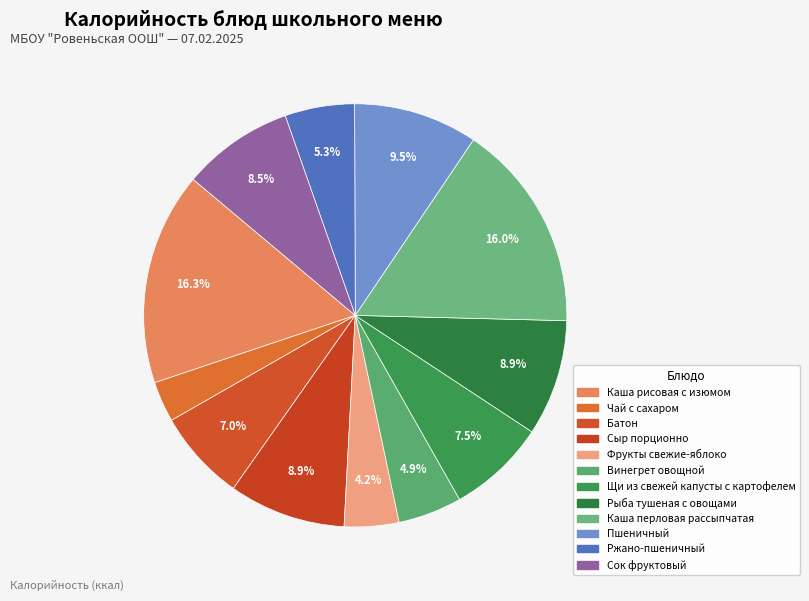

How many slices are in this pie chart?

12